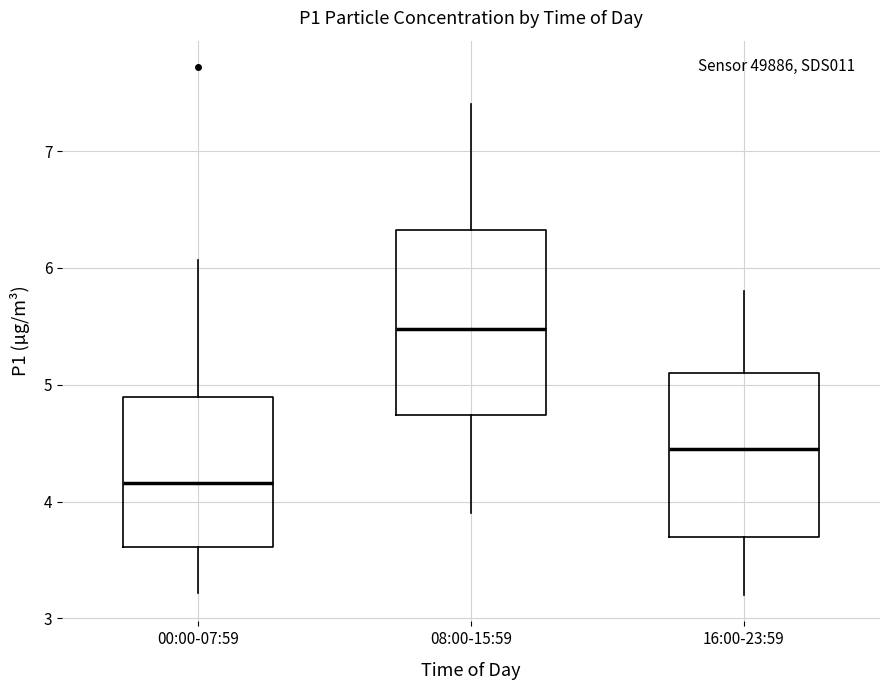

Comparing the boxes themselves (not the whiskers), which one is the tallest?

08:00-15:59